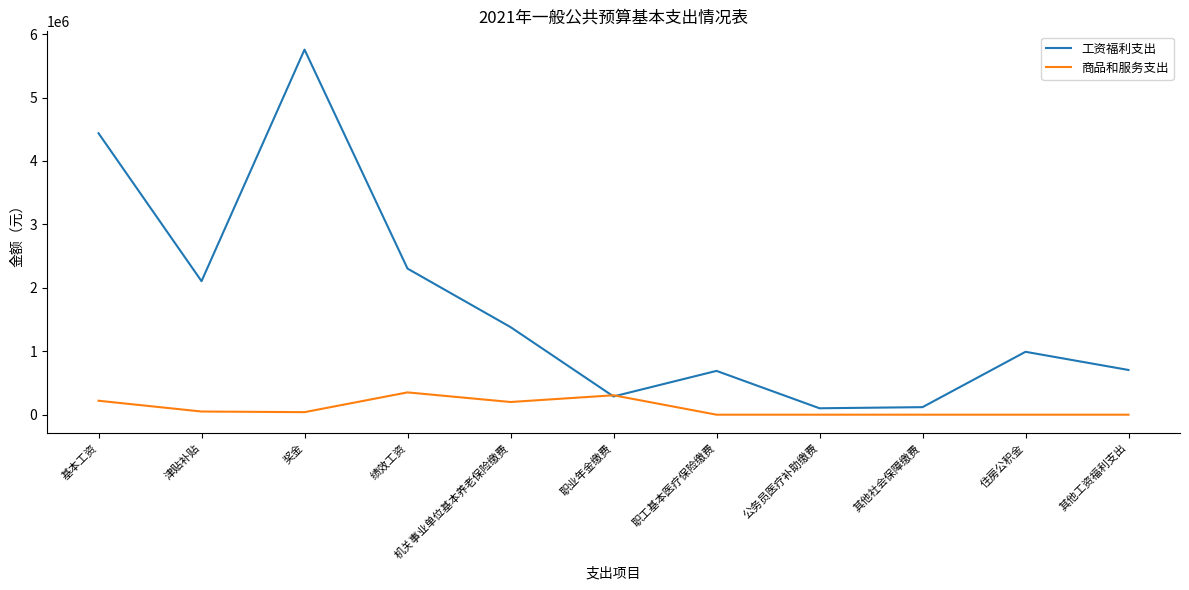

True or false: 商品和服务支出 has more than 0 interior local peaks.

True